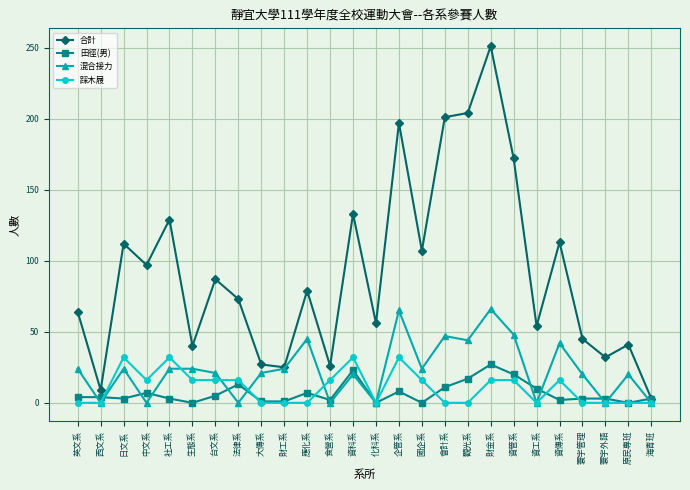

What is the difference between the 合計 values at 資管系 and 財工系?

147